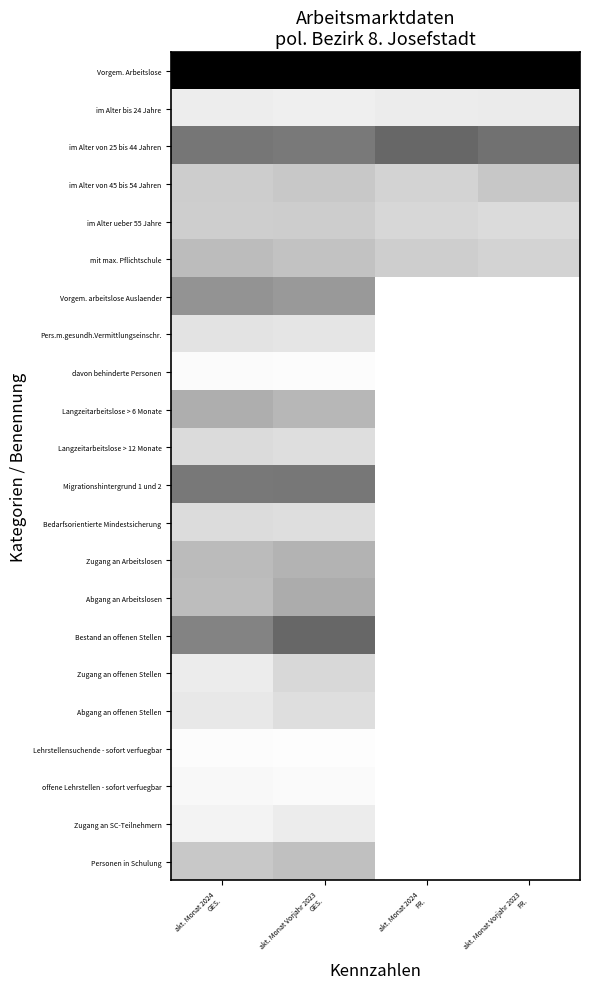

Which series has the largest range (max minus min)?

Bestand an offenen Stellen